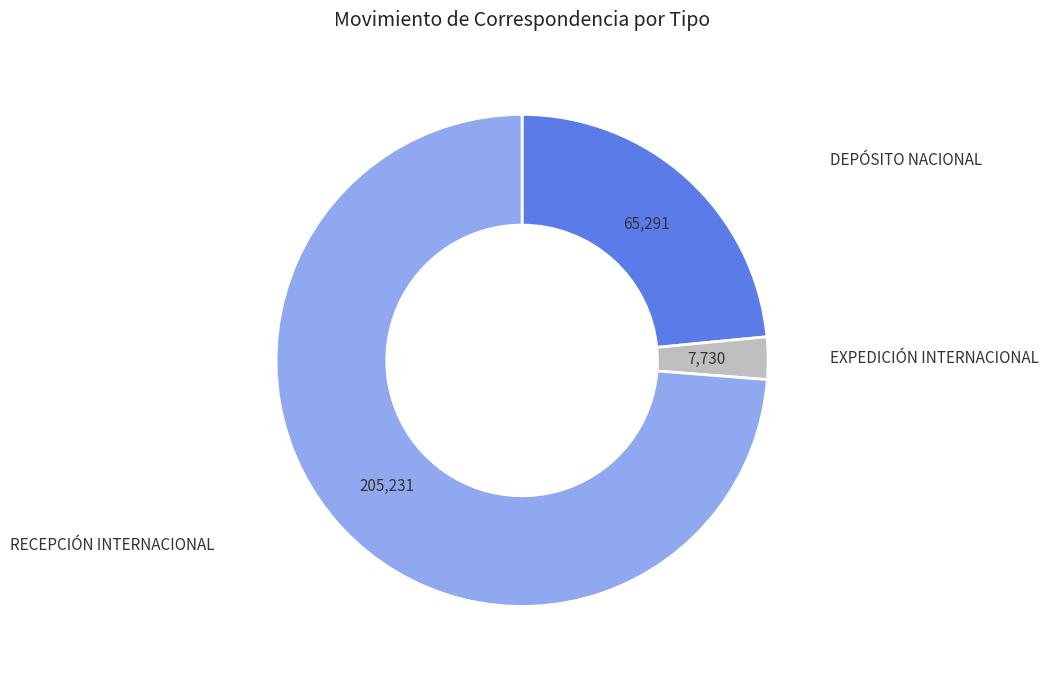

Is there any slice that represents more than half of the pie?

Yes